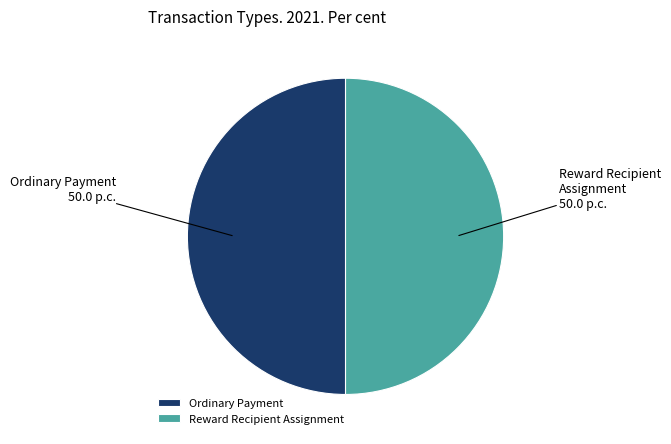

True or false: Reward Recipient Assignment accounts for 50% of the total.

True